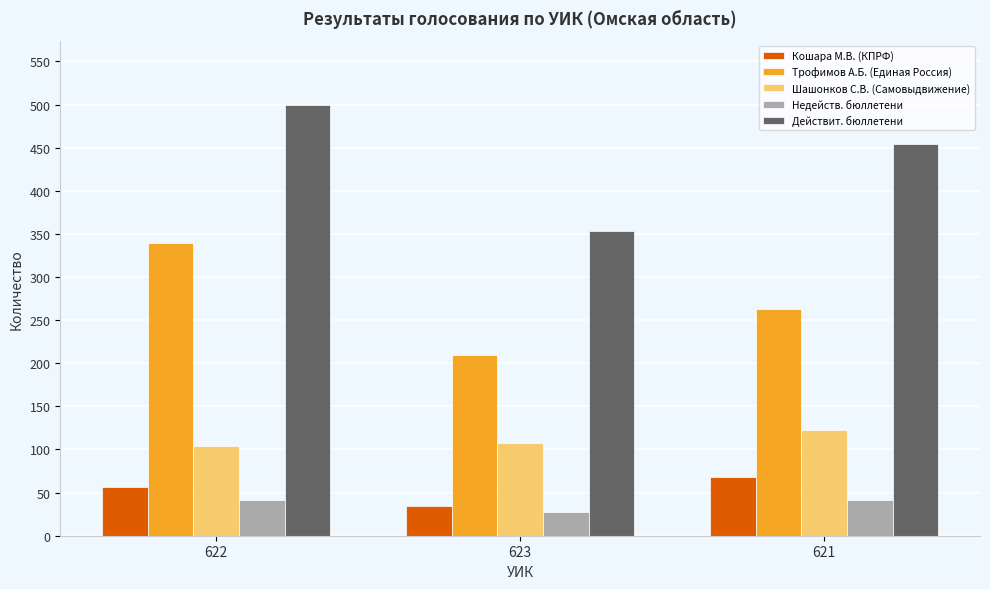

The value of Кошара М.В. (КПРФ) at 622 is 56. True or false?

True